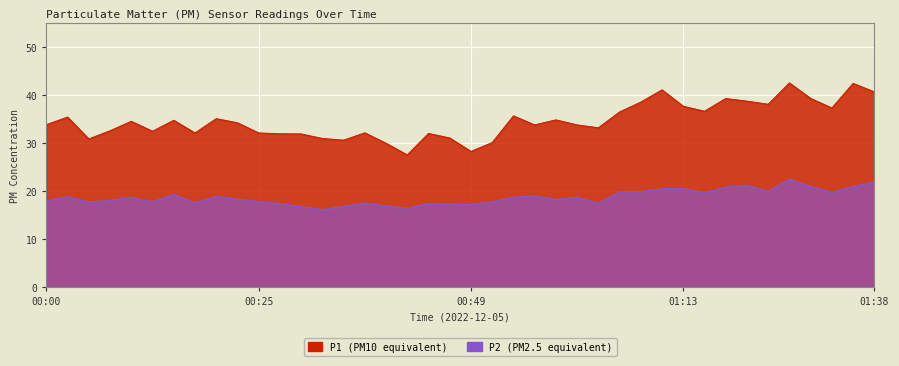

How many values in the P1 series exceed 34?

20